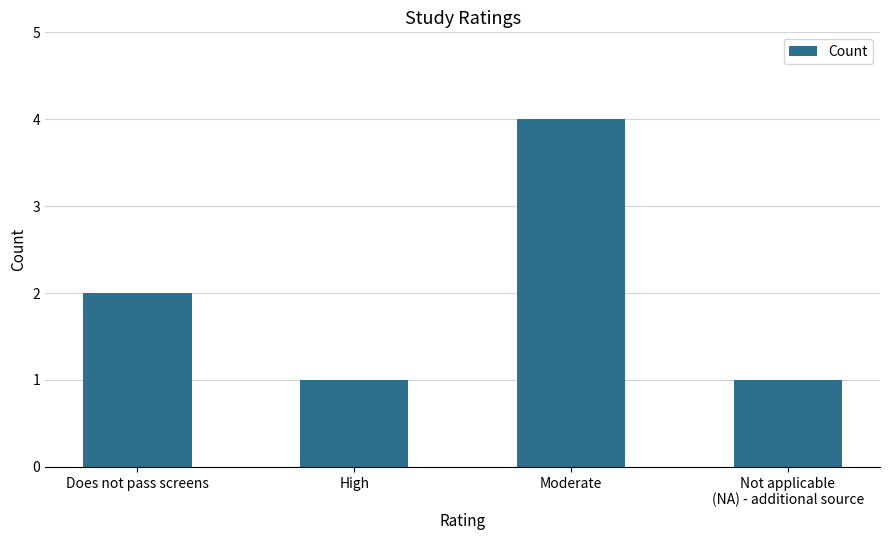

What is the difference between the maximum and second lowest values?

3